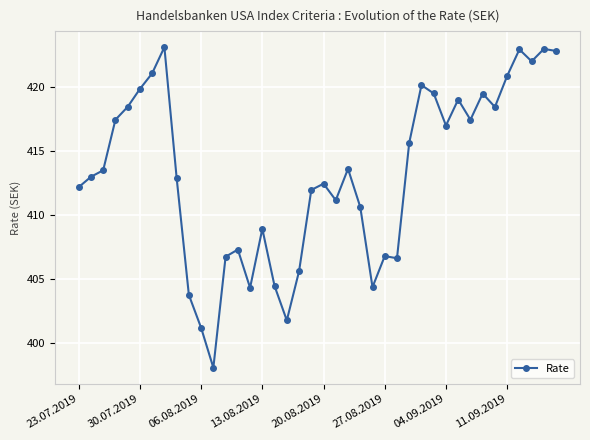

What is the smallest value displayed?

398.1